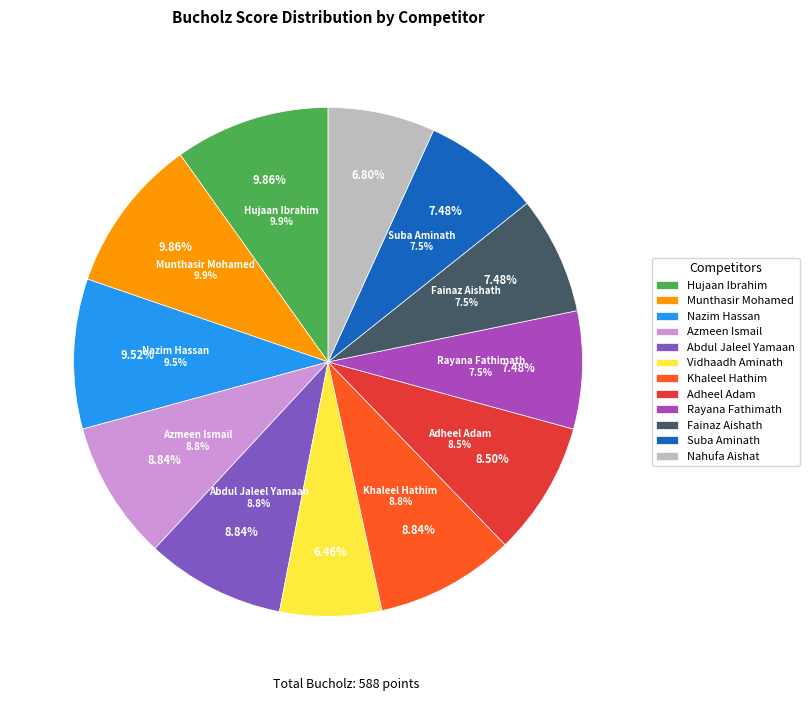

Approximately how many times larger is the value at Rayana Fathimath compared to Munthasir Mohamed?

0.8